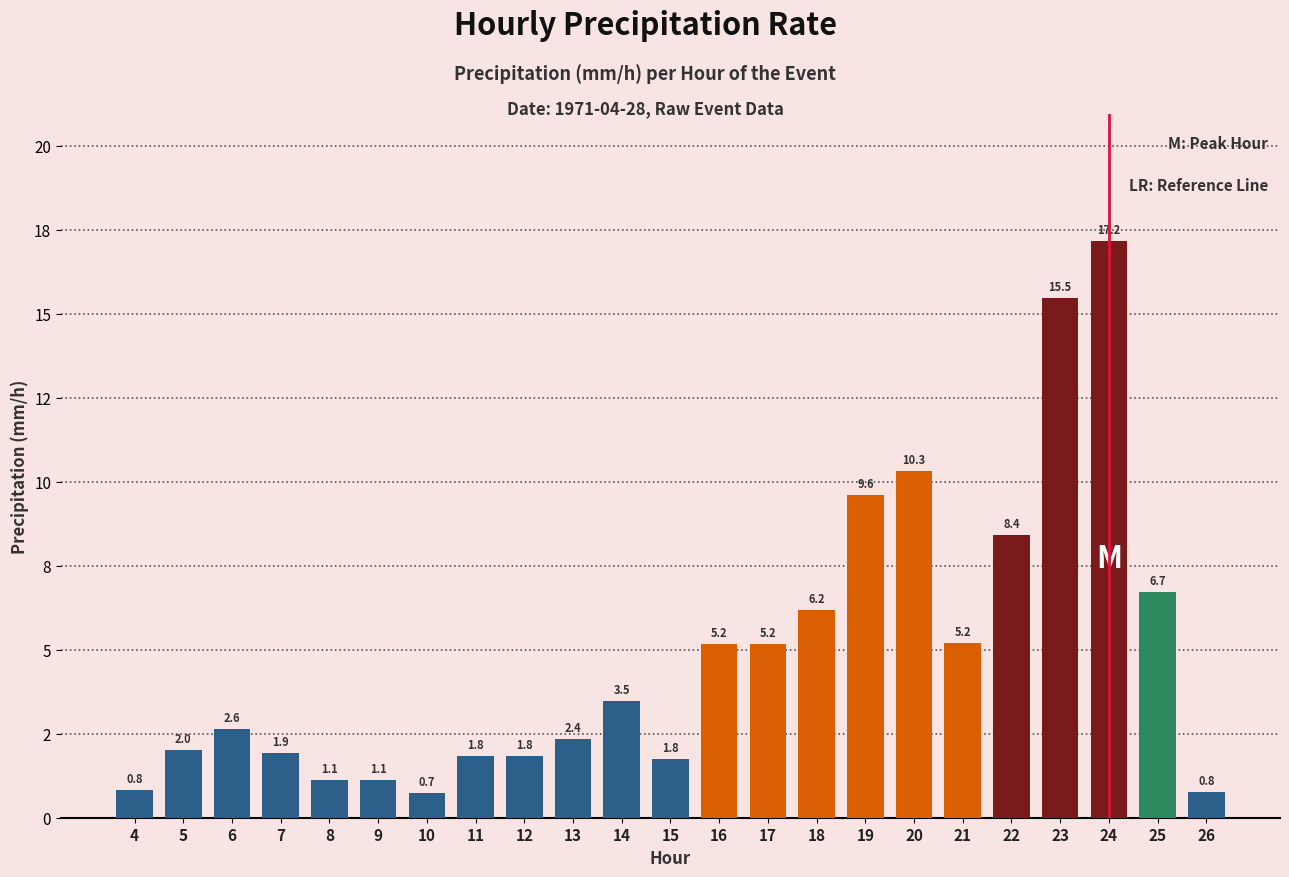

What is the value of the 17th bar from the left?

10.3